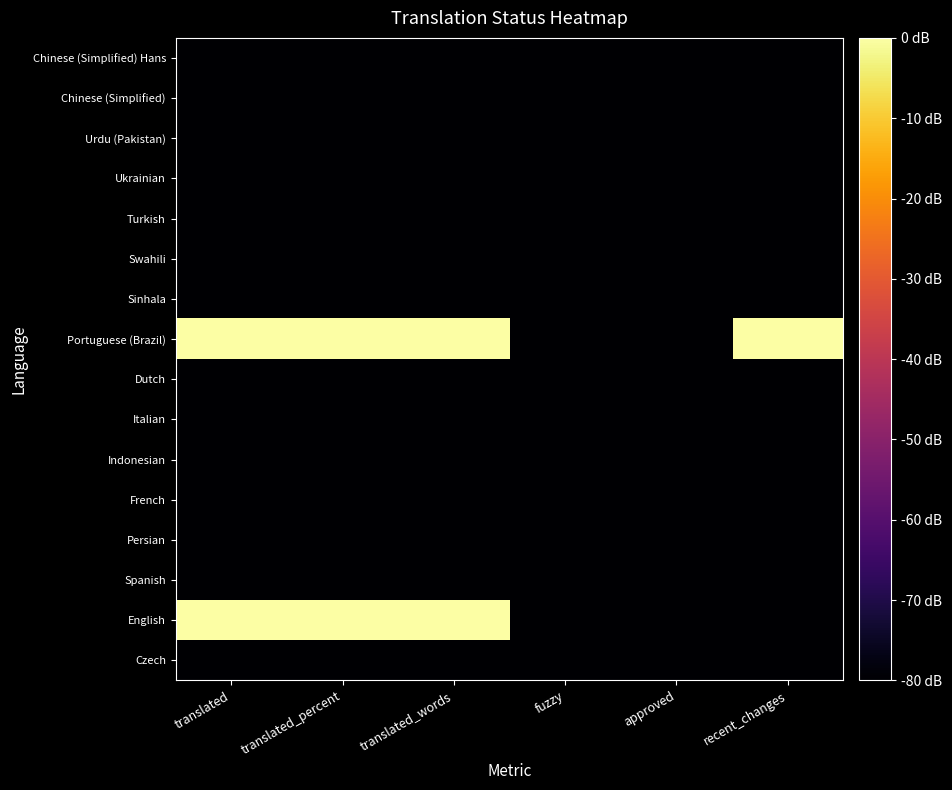

Between fuzzy and translated_words, which is larger?

fuzzy